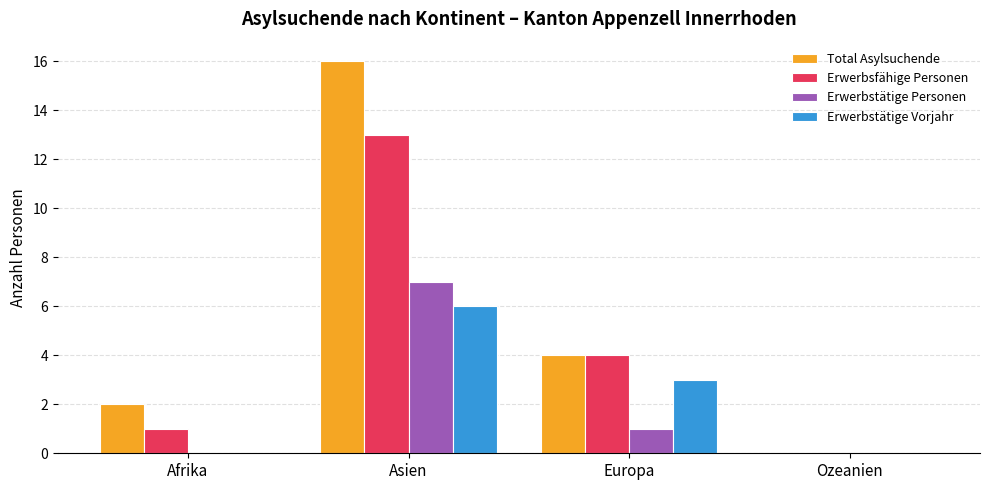

What is the sum of all Erwerbstätige Vorjahr values?

9